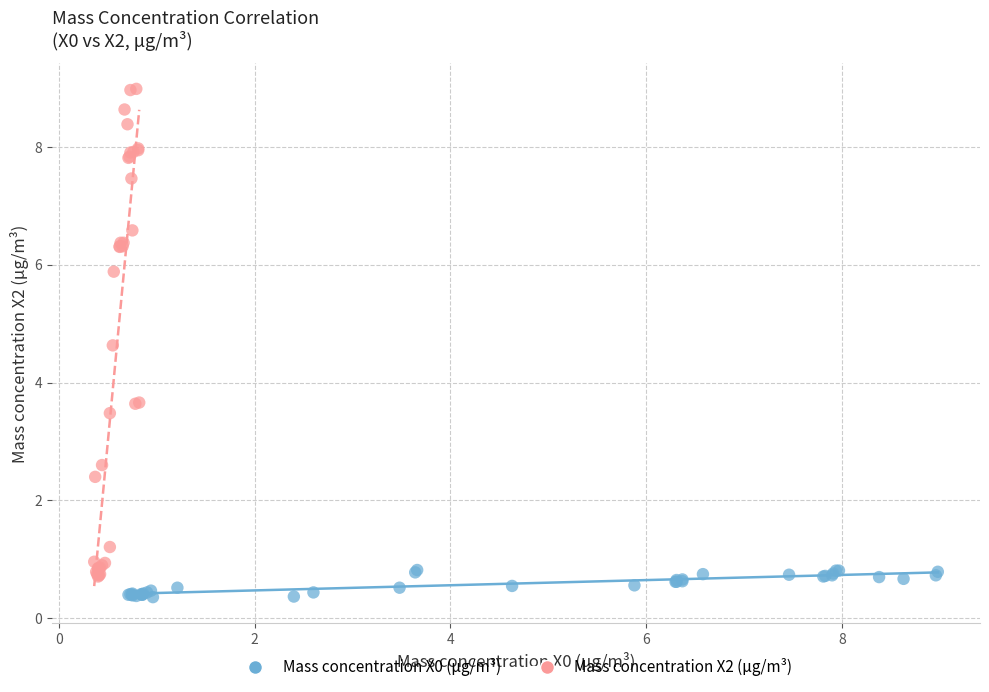

Which series contains the lowest Y value?

Mass concentration X0 (μg/m³)